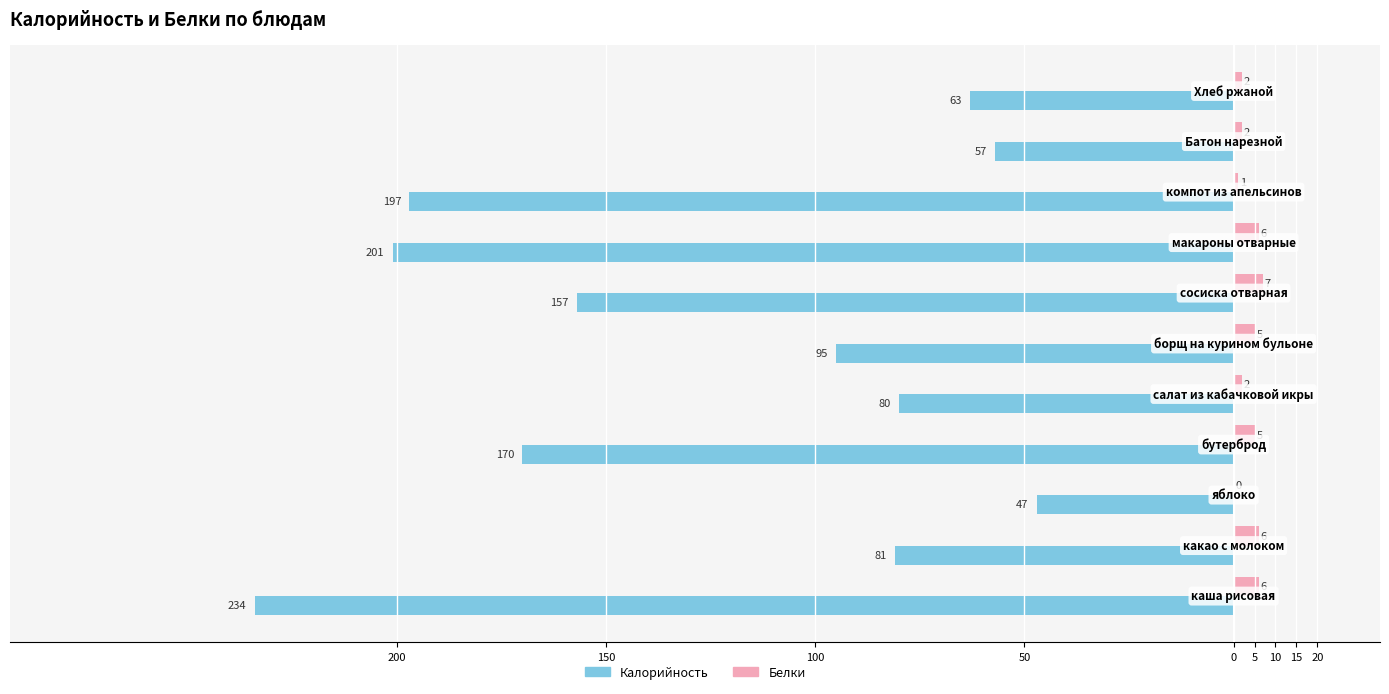

What are all the series names shown in the legend?

Калорийность, Белки